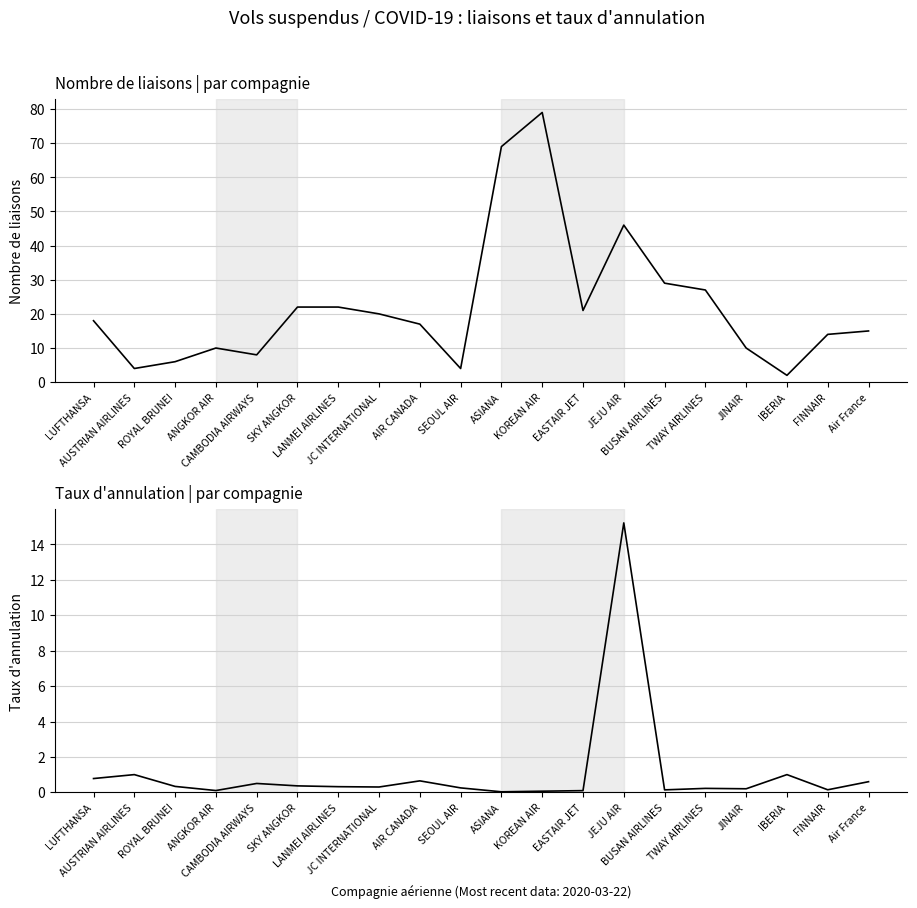

Reading left to right, what are all the values shown in this chart?

Nombre de liaisons: LUFTHANSA=18.0	AUSTRIAN AIRLINES=4.0	ROYAL BRUNEI=6.0	ANGKOR AIR=10.0	CAMBODIA AIRWAYS=8.0	SKY ANGKOR=22.0	LANMEI AIRLINES=22.0	JC INTERNATIONAL=20.0	AIR CANADA=17.0	SEOUL AIR=4.0	ASIANA=69.0	KOREAN AIR=79.0	EASTAIR JET=21.0	JEJU AIR=46.0	BUSAN AIRLINES=29.0	TWAY AIRLINES=27.0	JINAIR=10.0	IBERIA=2.0	FINNAIR=14.0	Air France=15.0
Taux d'annulation: LUFTHANSA=0.8	AUSTRIAN AIRLINES=1.0	ROYAL BRUNEI=0.3	ANGKOR AIR=0.1	CAMBODIA AIRWAYS=0.5	SKY ANGKOR=0.4	LANMEI AIRLINES=0.3	JC INTERNATIONAL=0.3	AIR CANADA=0.6	SEOUL AIR=0.2	ASIANA=0.0	KOREAN AIR=0.1	EASTAIR JET=0.1	JEJU AIR=15.2	BUSAN AIRLINES=0.1	TWAY AIRLINES=0.2	JINAIR=0.2	IBERIA=1.0	FINNAIR=0.1	Air France=0.6